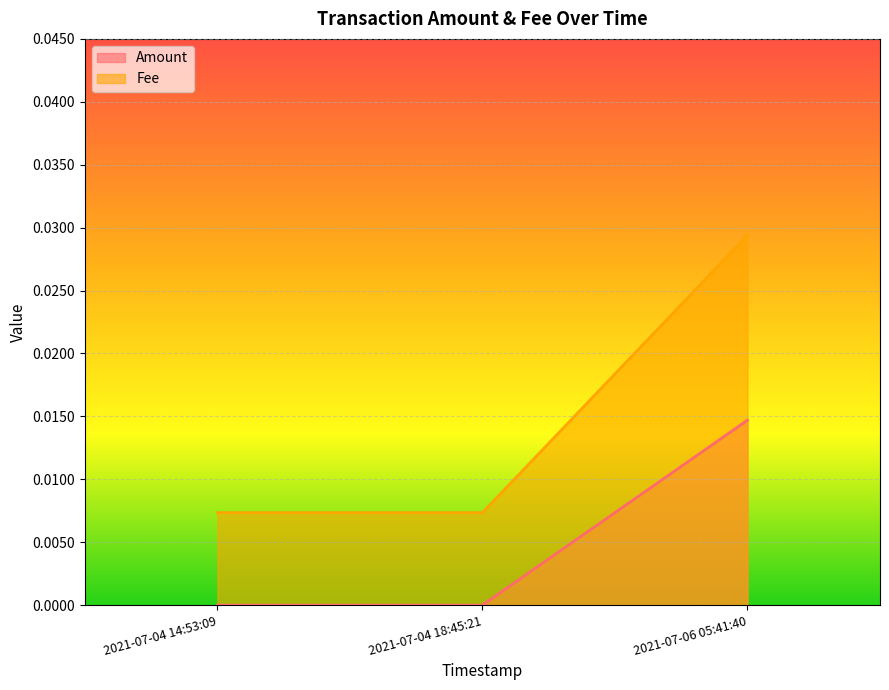

The value of Fee at 2021-07-04 14:53:09 is 0.0. True or false?

True